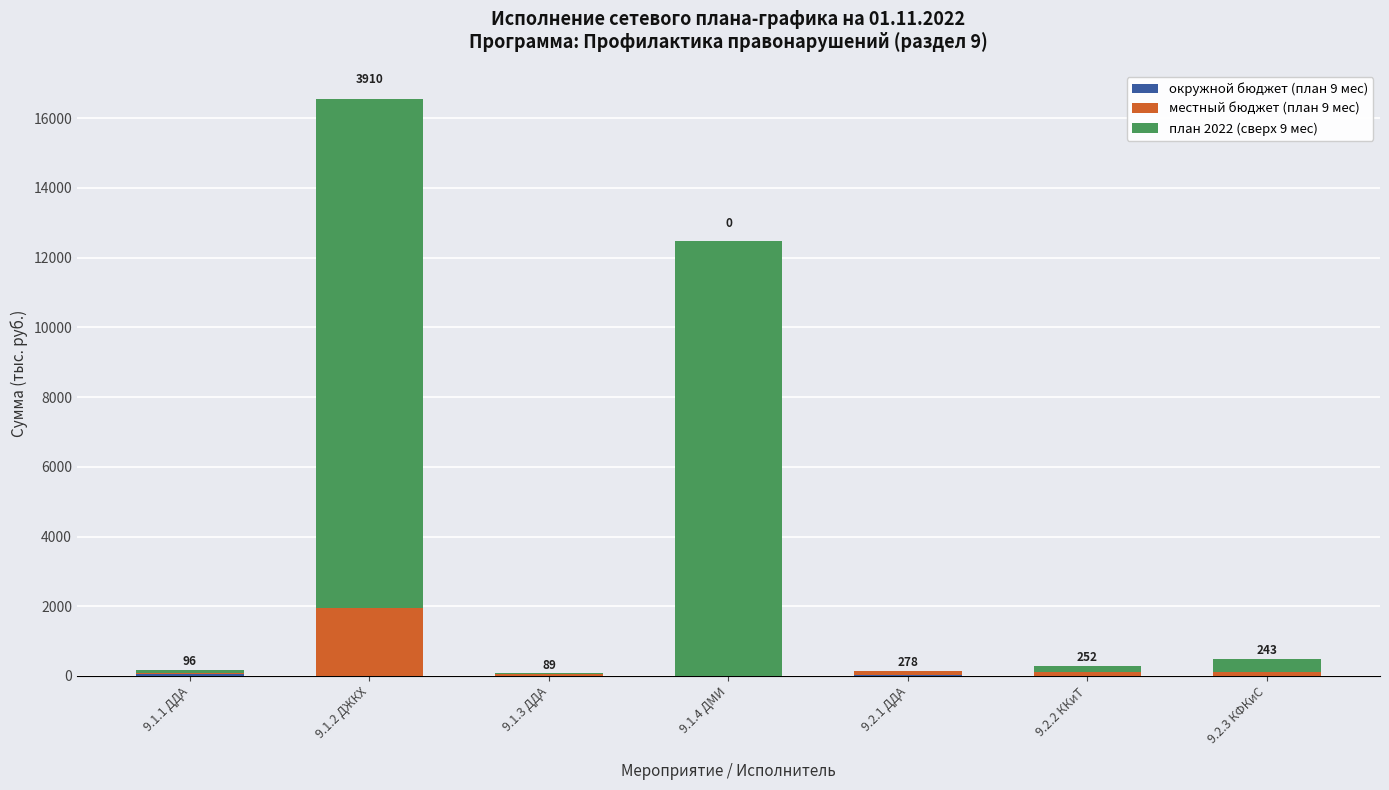

At which category is the sum across all series the highest?

9.1.2 ДЖКХ